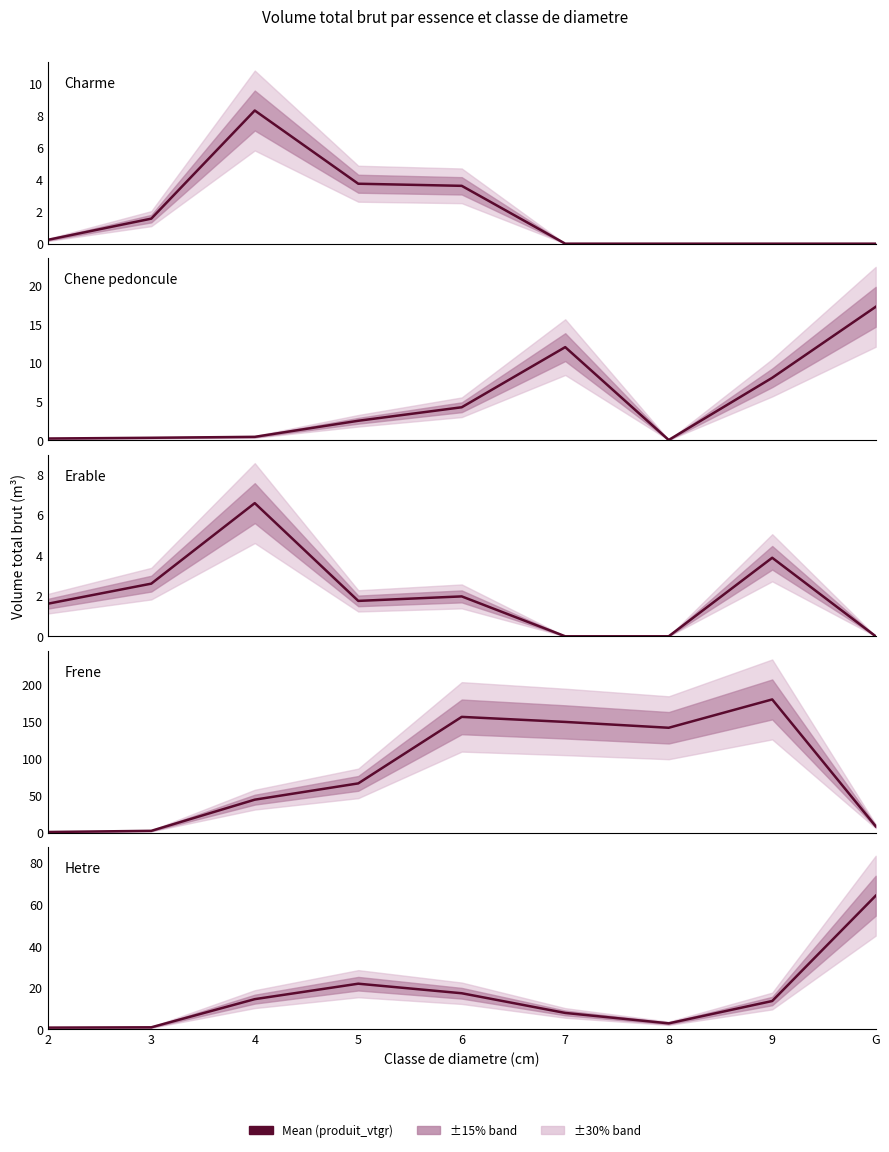

The HETRE series shows 13.0 at 7. True or false?

False